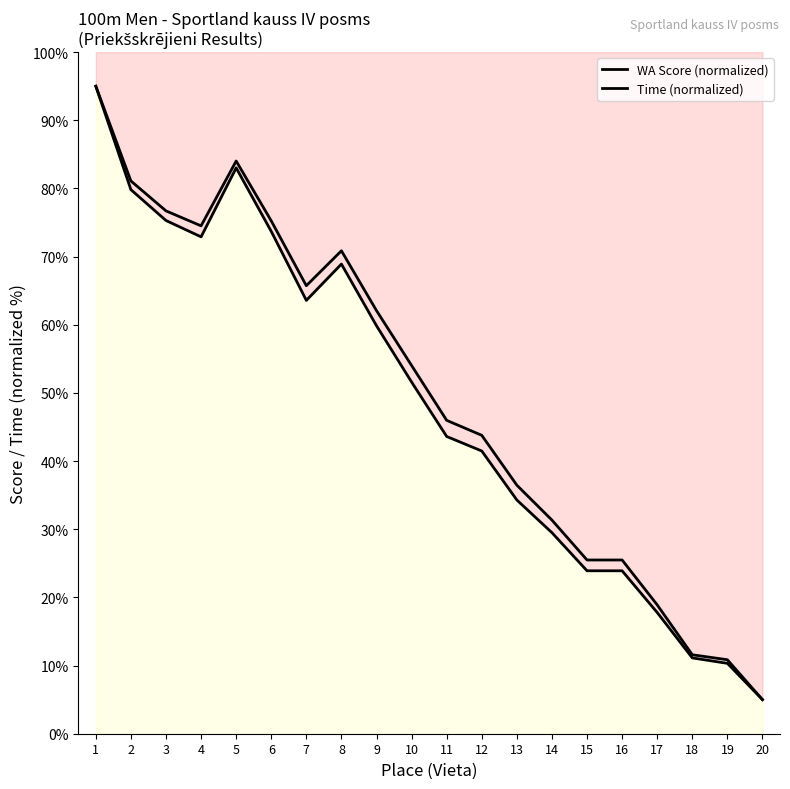

Is the value of Time (normalized) at 18 greater than the value of WA Score (normalized) at 11?

No